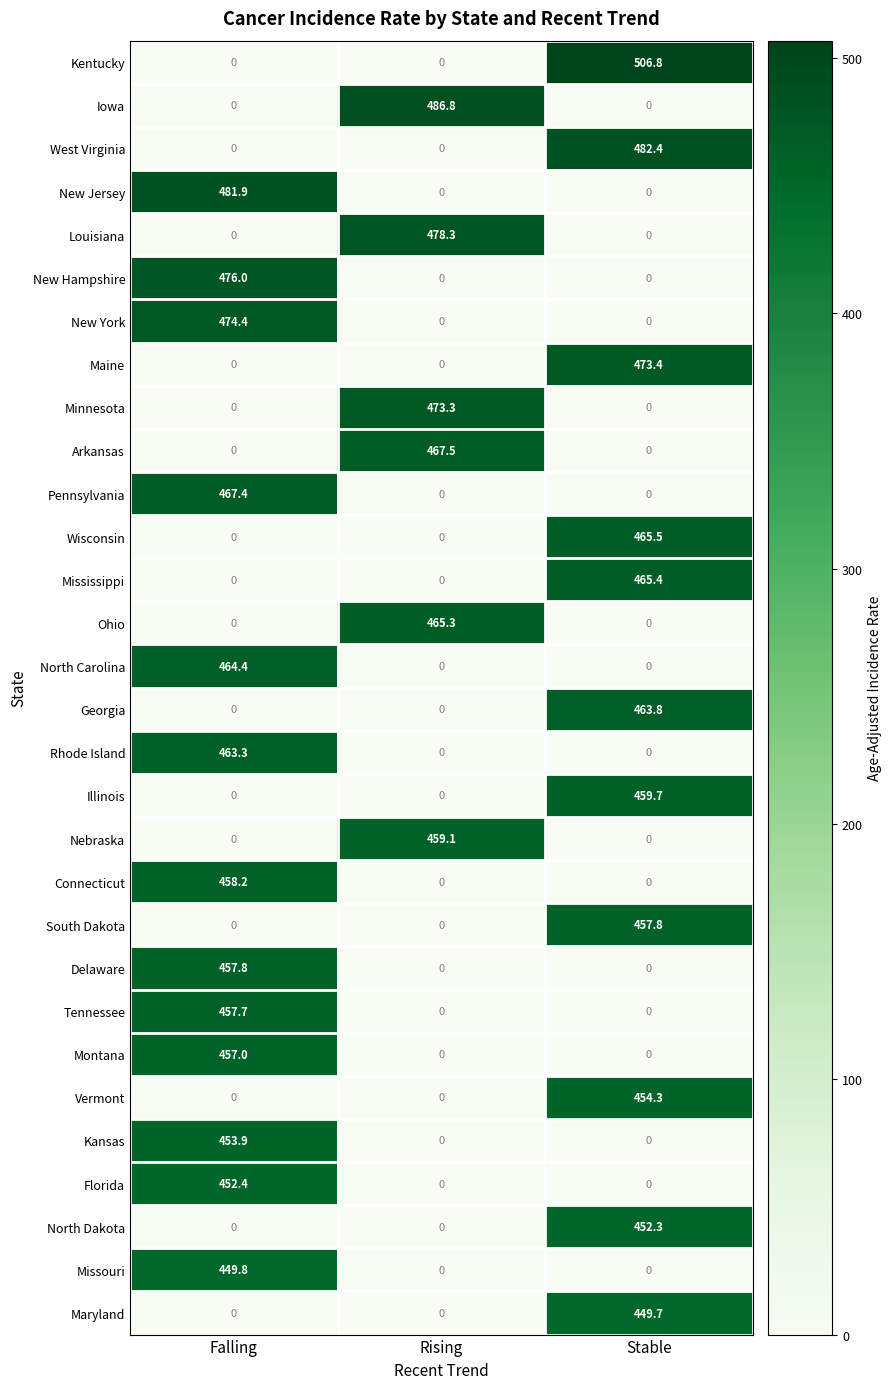

What is the average value of the New Hampshire series?

158.7